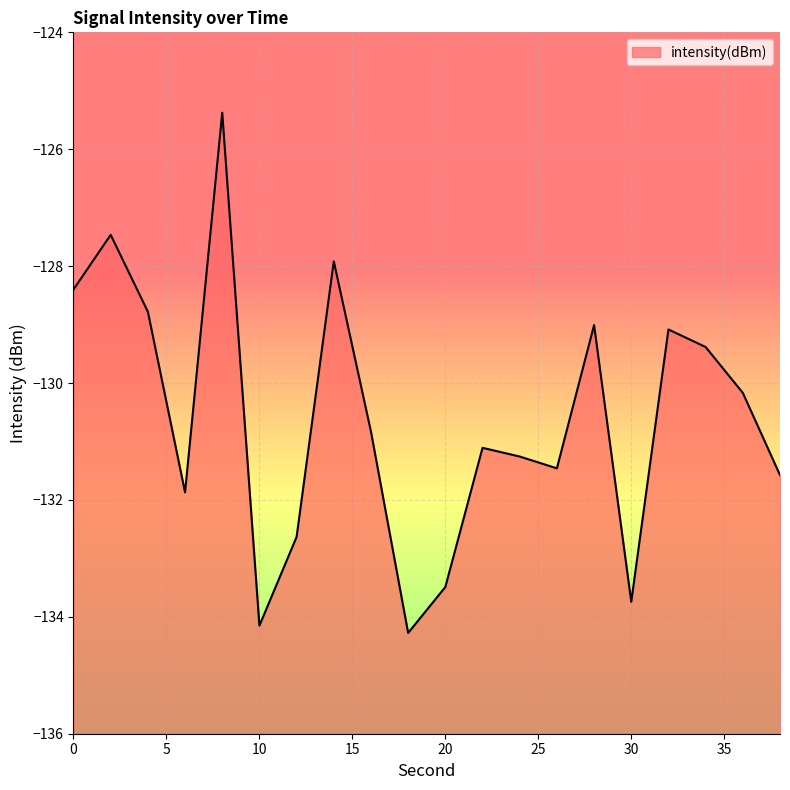

Which has a higher value, 20 or 16?

16